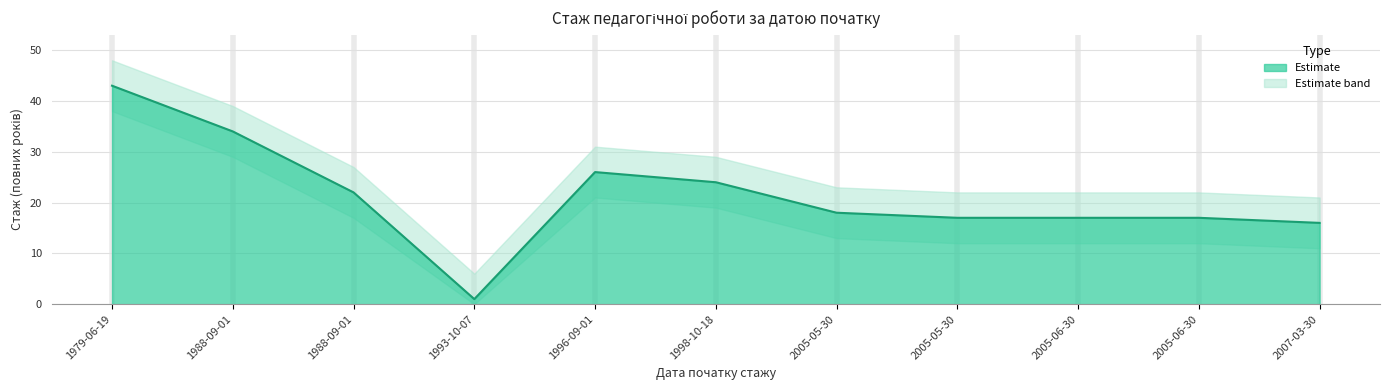

Rank the categories by value from highest to lowest.

1979-06-19, 1988-09-01, 1996-09-01, 1998-10-18, 1988-09-01, 2005-05-30, 2005-05-30, 2005-06-30, 2005-06-30, 2007-03-30, 1993-10-07